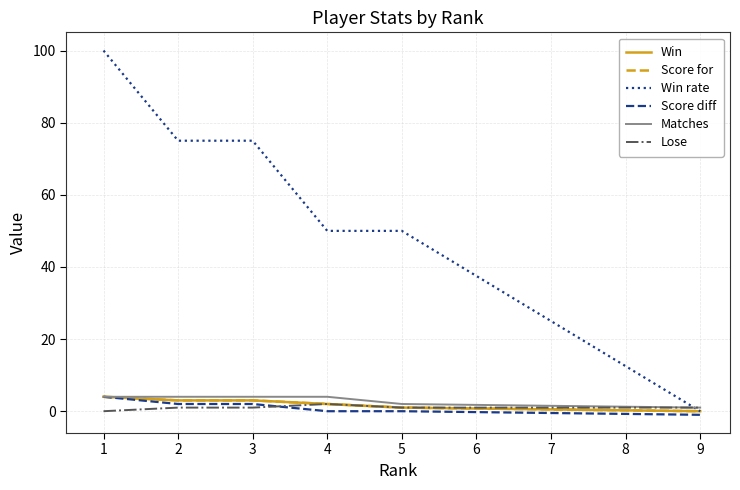

True or false: Score for and Win rate intersect in this chart.

False